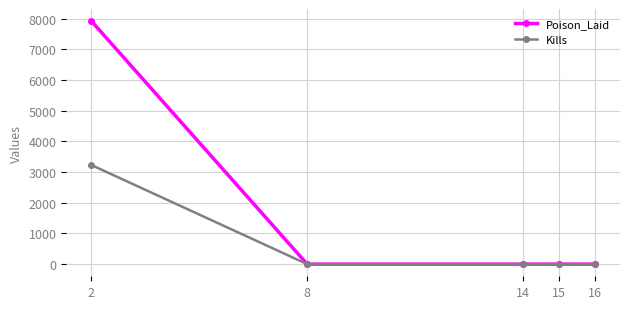

Reading right to left, transcribe all the data shown in this chart.

Poison_Laid: 0	0	0	0	7924
Kills: 0	0	0	0	3231